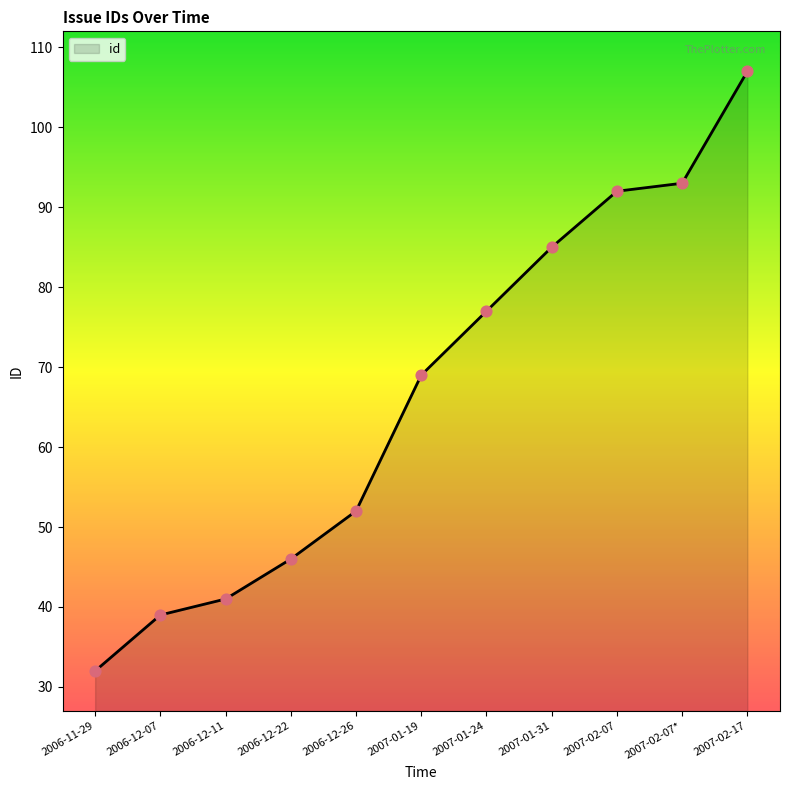

What is the change in value from 2006-11-29 to 2006-12-11?

+9